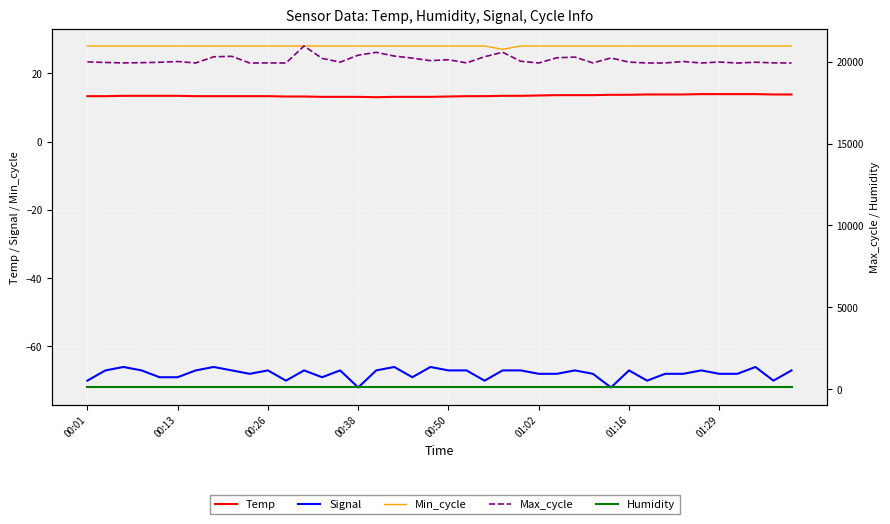

At which category is the sum across all series the highest?

12